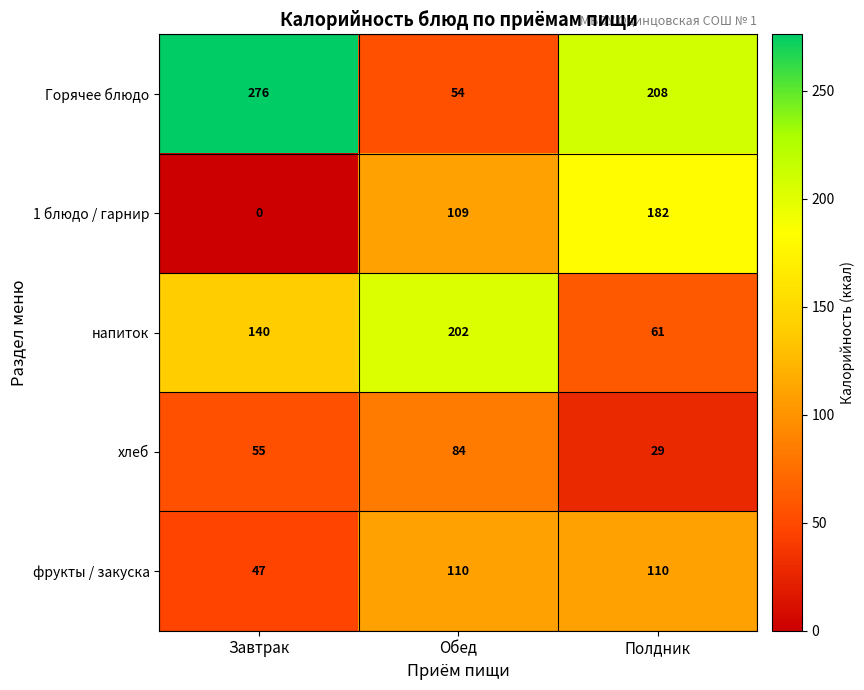

At which label is 1 блюдо / гарнир closest to 91?

Обед